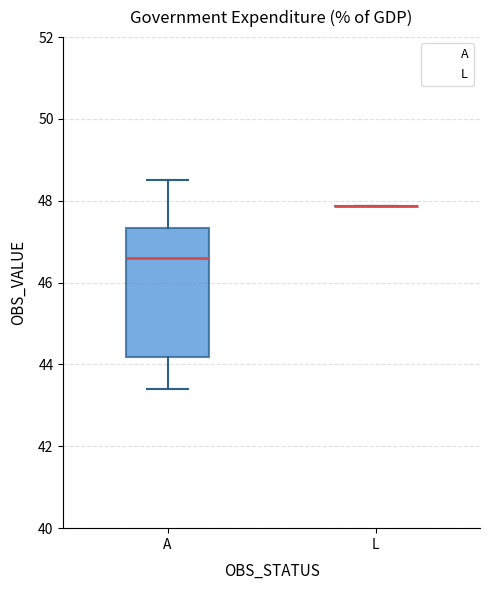

Which box is the tallest, from its lower edge to its upper edge?

A